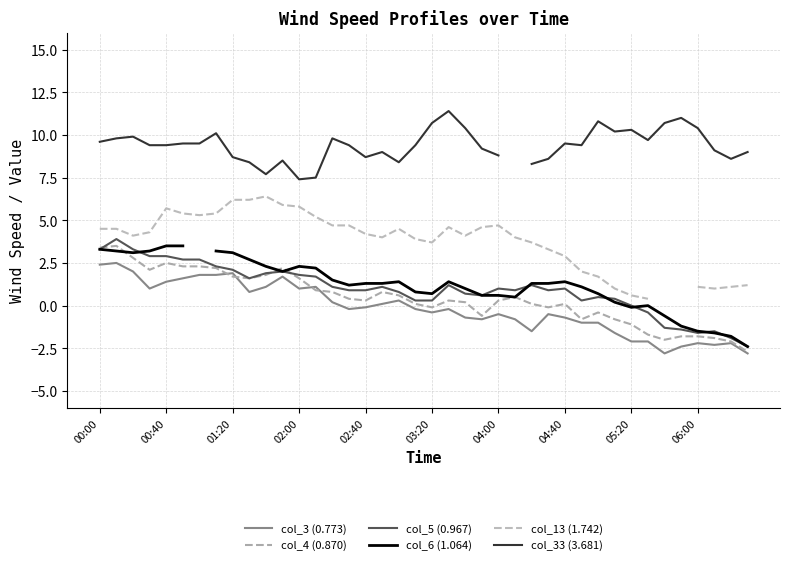

True or false: col_4 (0.870) has a value of -1.1 at 05:20.

True